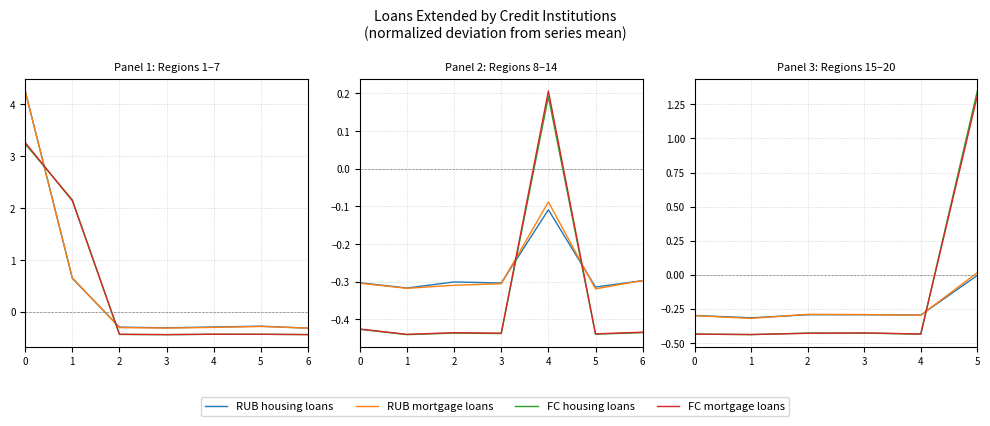

At how many categories does at least one series exceed 1?

1